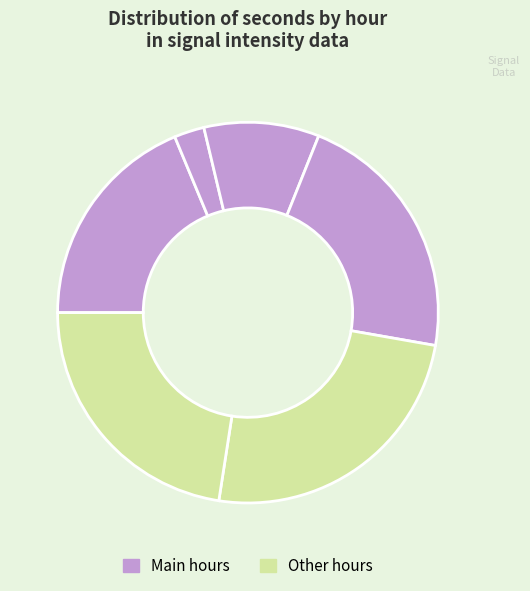

Count the number of slices in the pie.

6